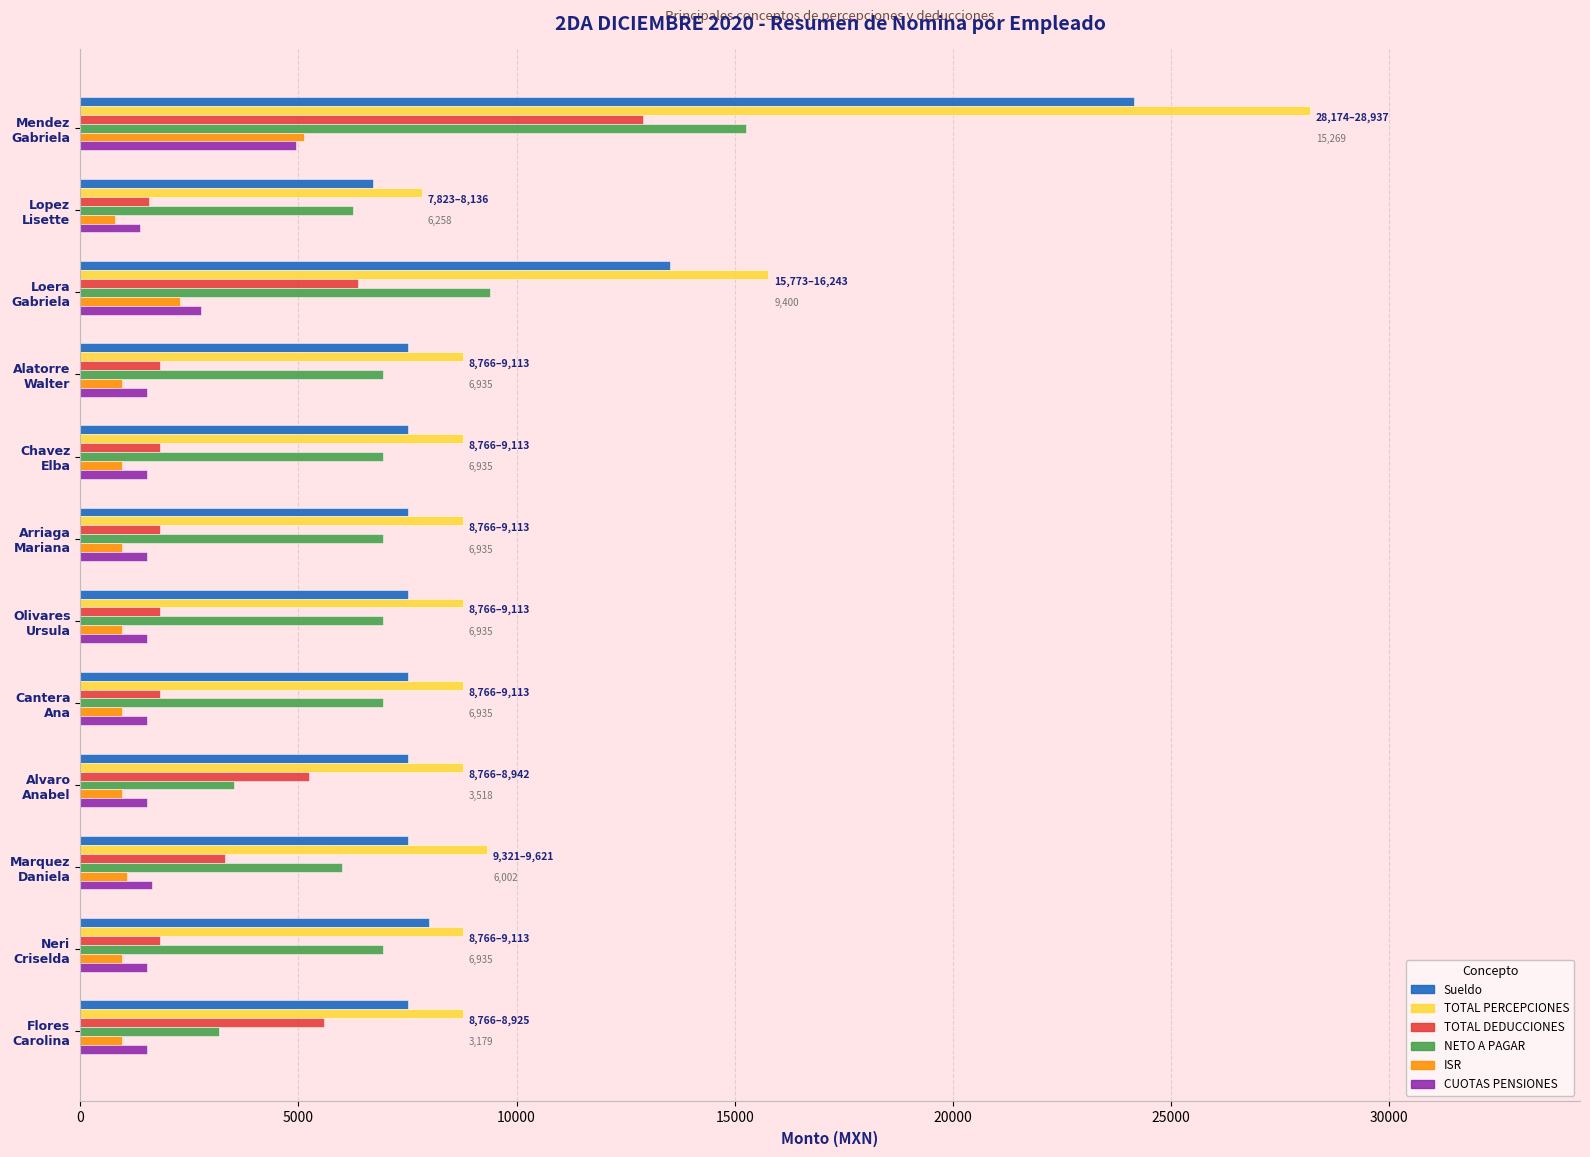

What is the greatest value displayed?

28173.6